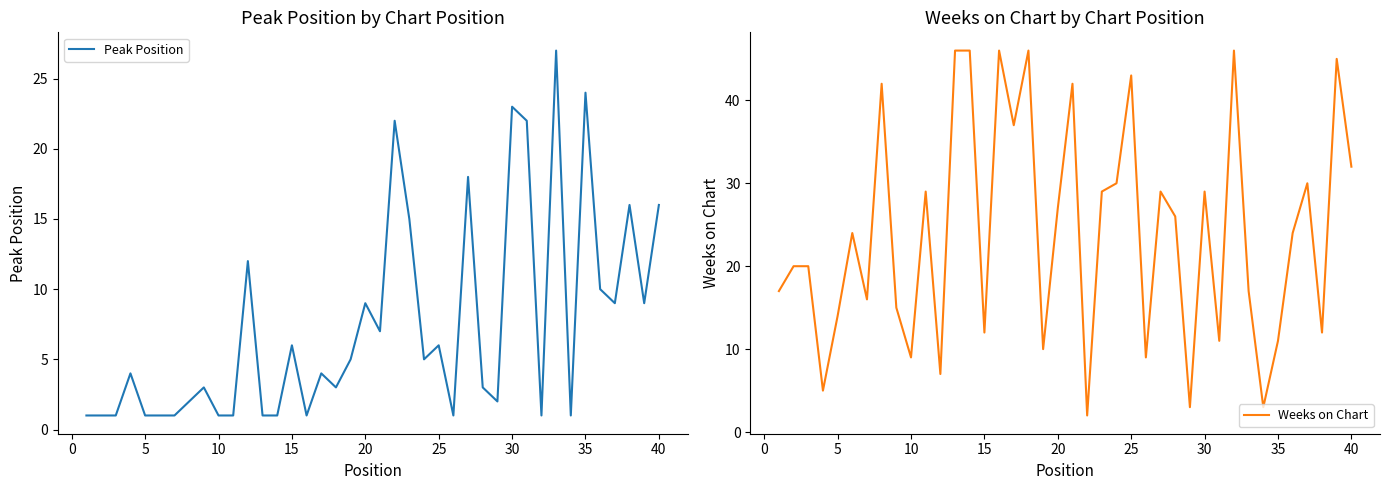

How many categories are shown in the chart?

40